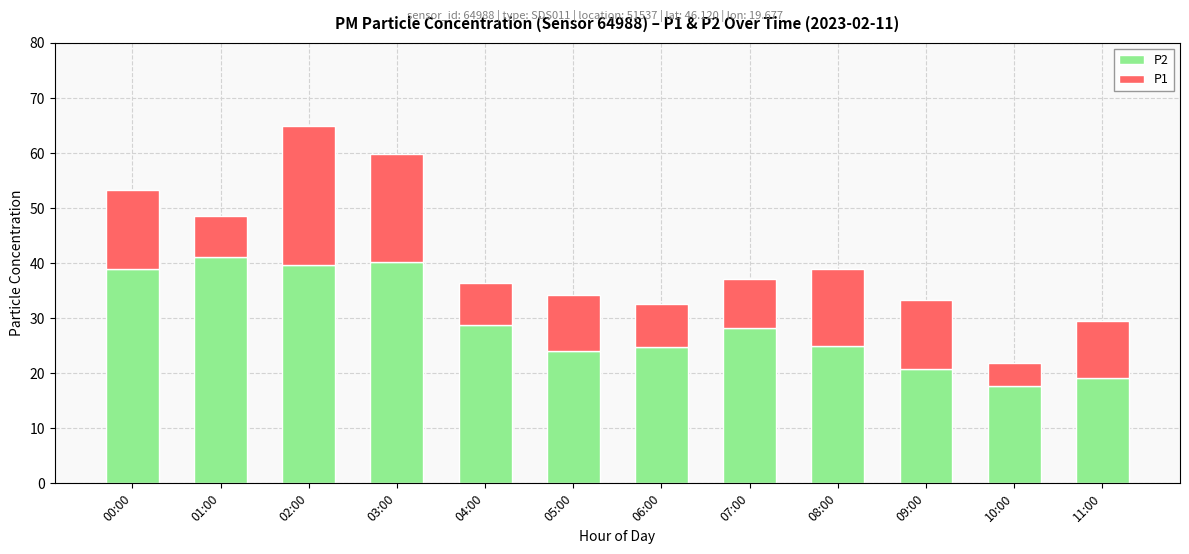

What is the approximate value of P2 at 05:00?

24.0